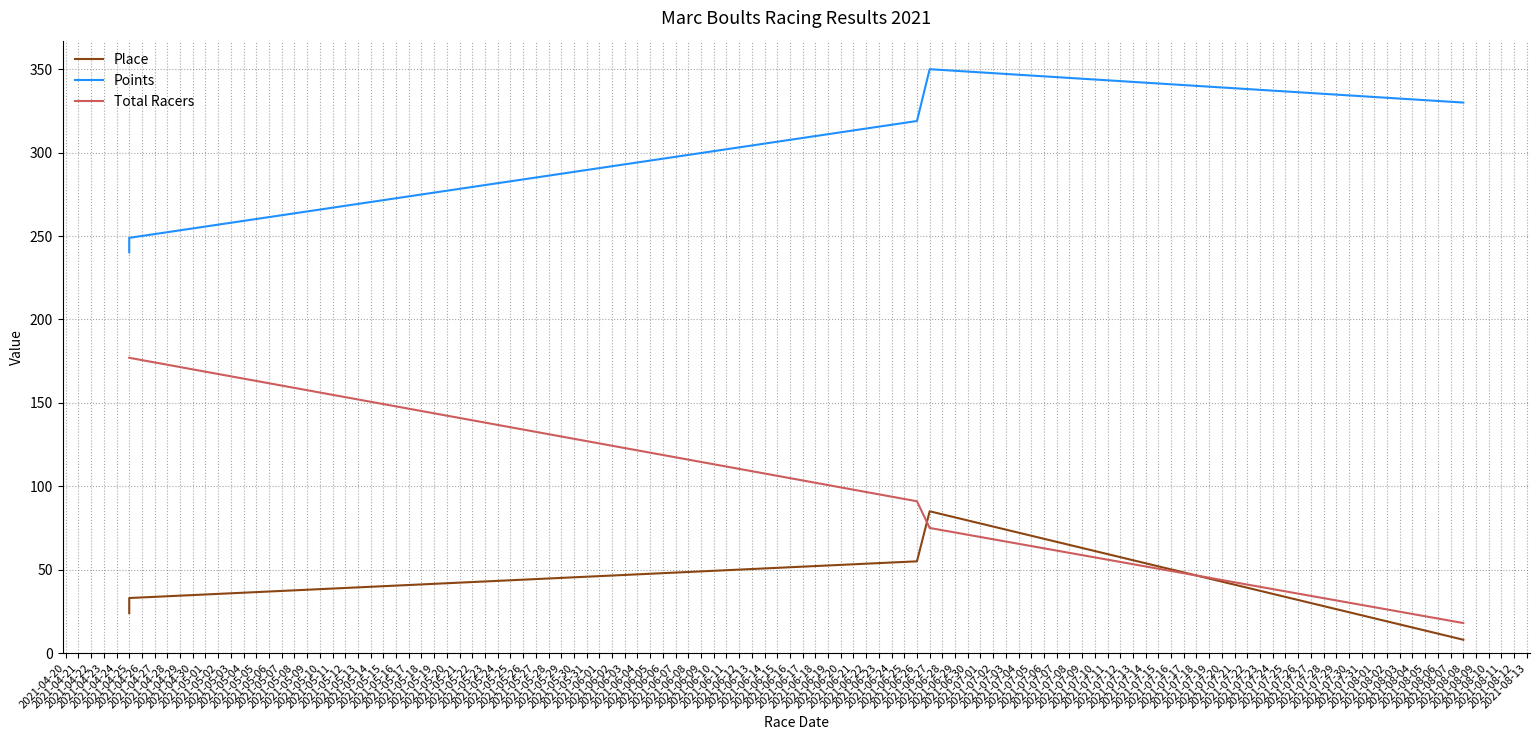

True or false: Total Racers has more than 1 interior local peaks.

False